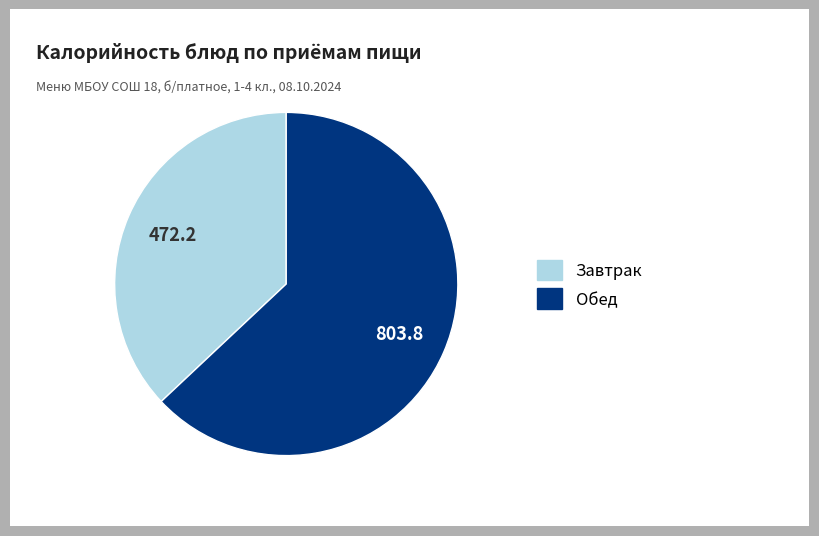

Is there any slice that represents more than half of the pie?

Yes